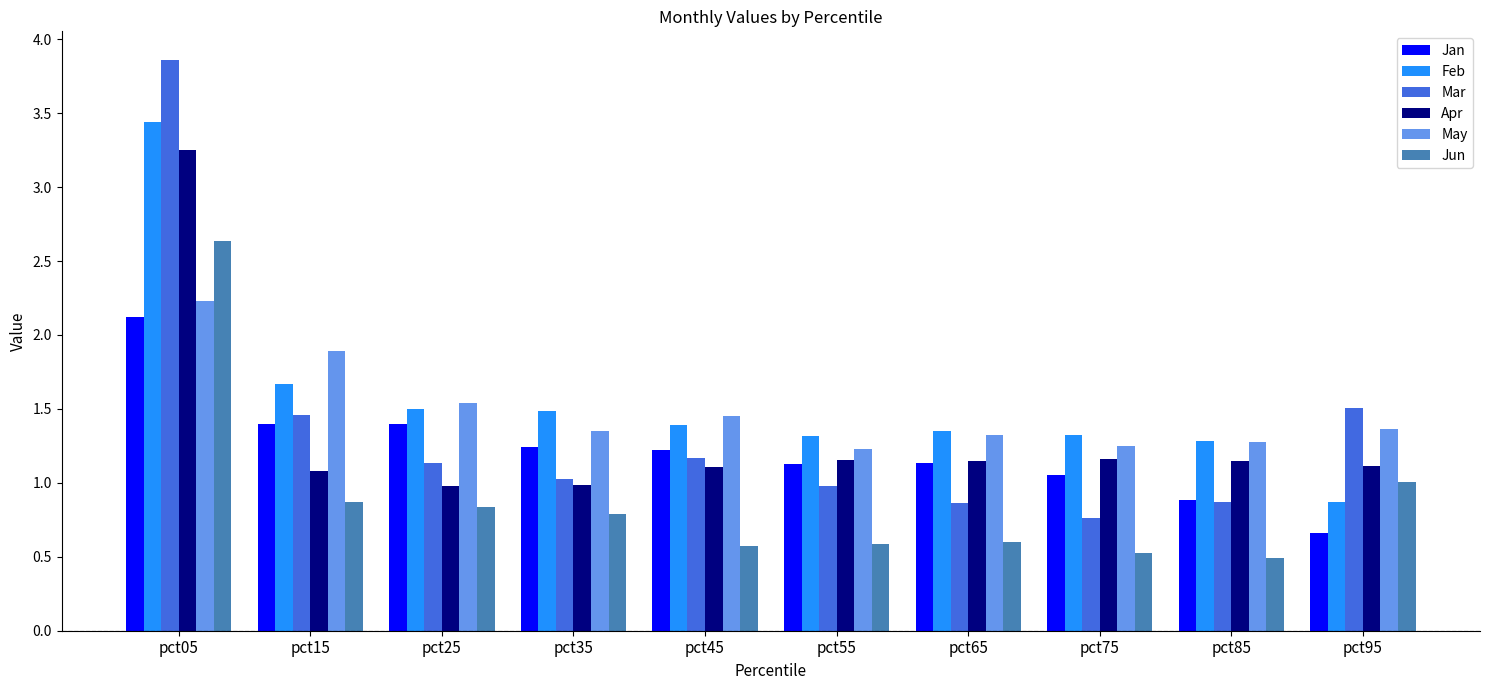

What are all the series names shown in the legend?

Jan, Feb, Mar, Apr, May, Jun